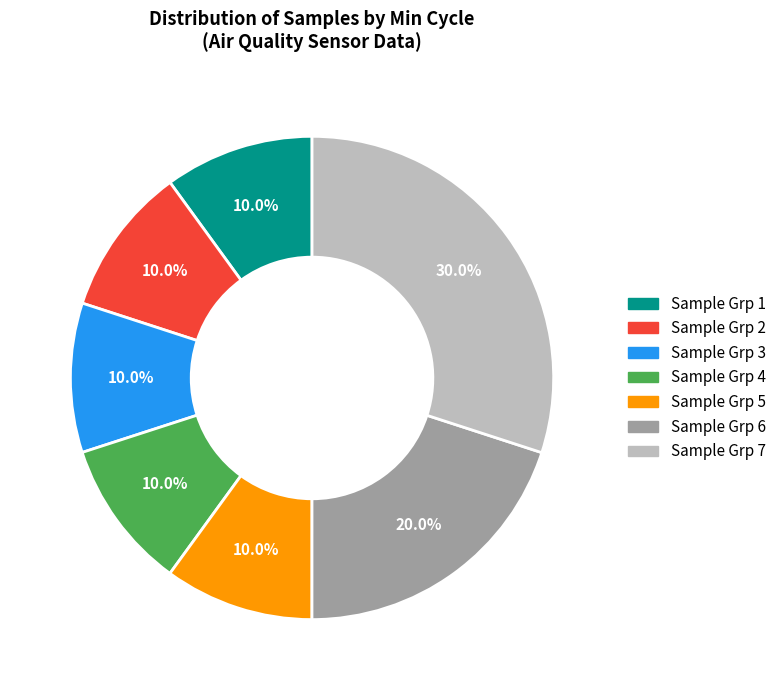

Does any single category account for the majority?

No